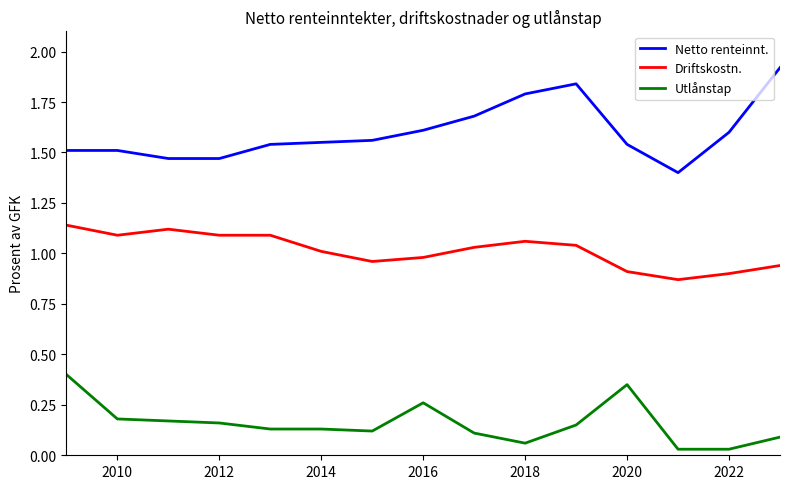

What is the difference between the maximum and minimum values in the Netto renteinnt. series?

0.5